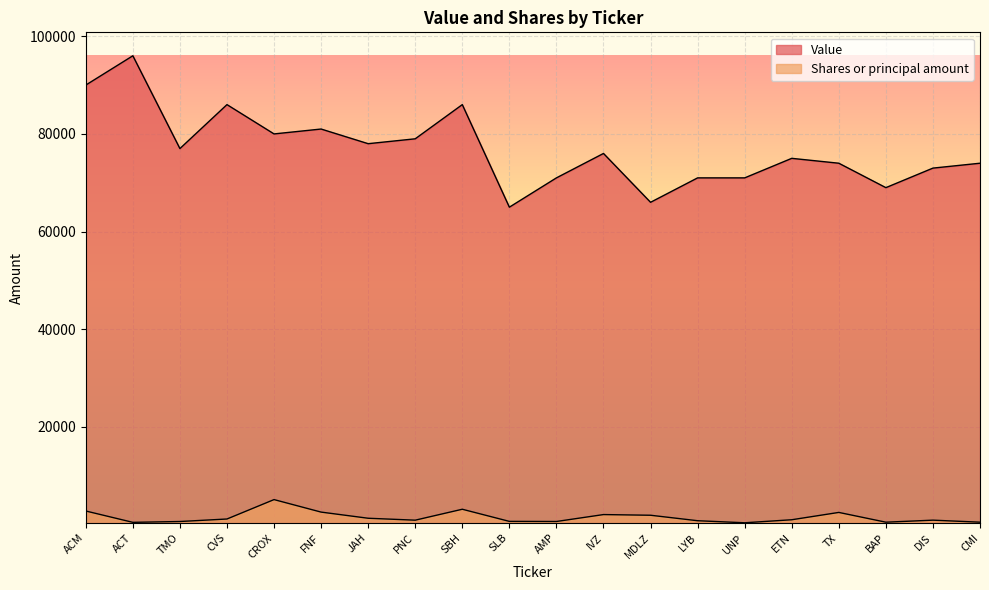

At how many categories does at least one series exceed 25861?

20